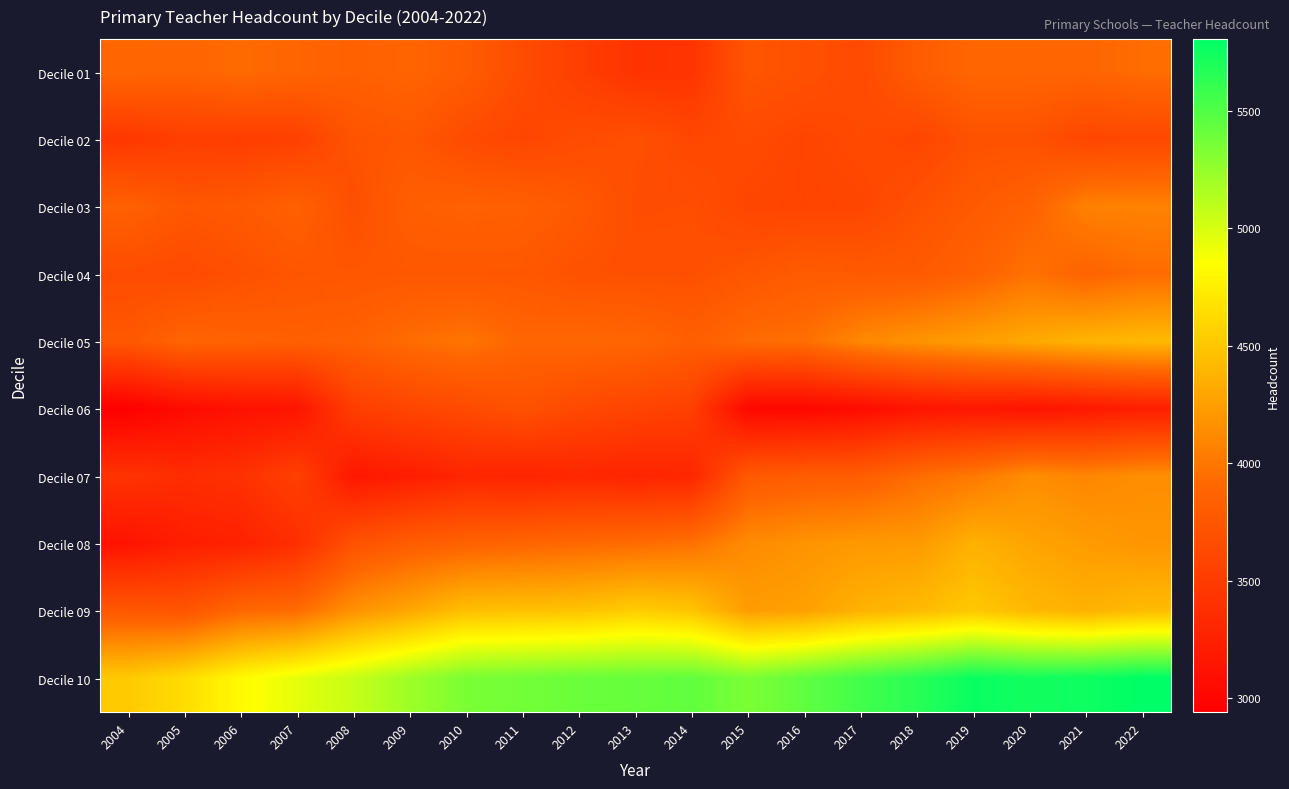

What is the smallest value displayed?

2941